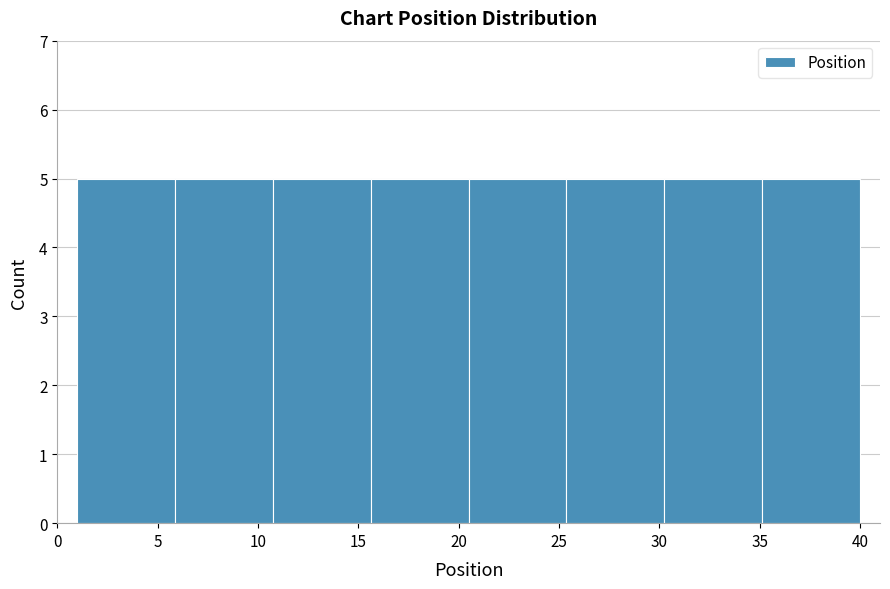

Reading left to right, transcribe this chart: for each bar, give the range it covers on the x-axis and its height. Neither the bar edges nor the heights are printed on the chart, so give them approximately, as read against the axes.

1.0 to 6.0: 5
6.0 to 11.0: 5
11.0 to 15.5: 5
15.5 to 20.5: 5
20.5 to 25.5: 5
25.5 to 30.5: 5
30.5 to 35.0: 5
35.0 to 40.0: 5